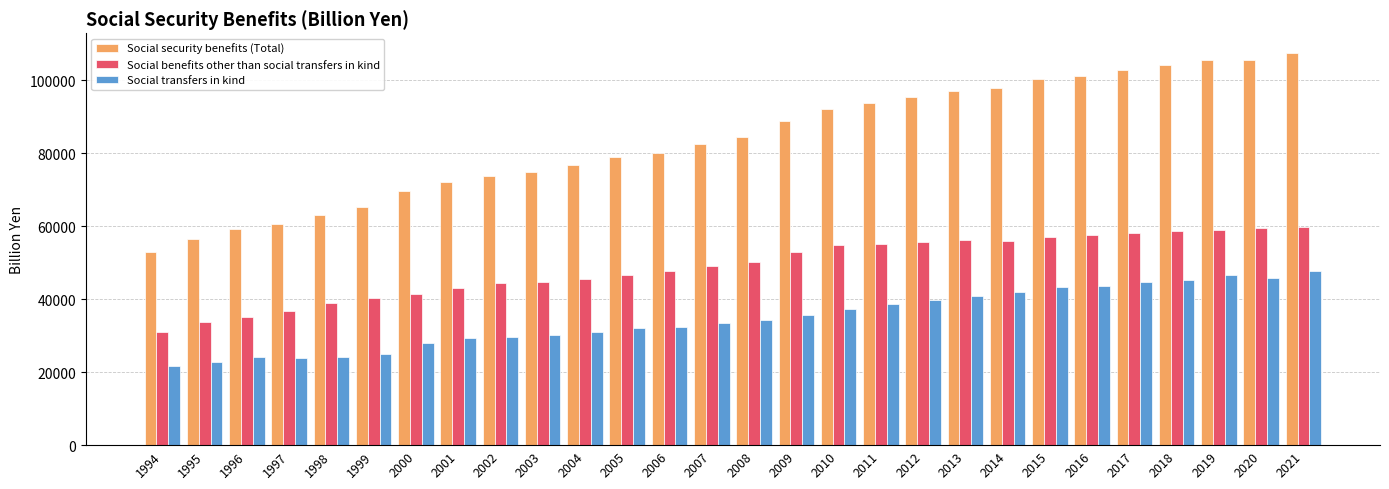

What are all the series names shown in the legend?

Social security benefits (Total), Social benefits other than social transfers in kind, Social transfers in kind